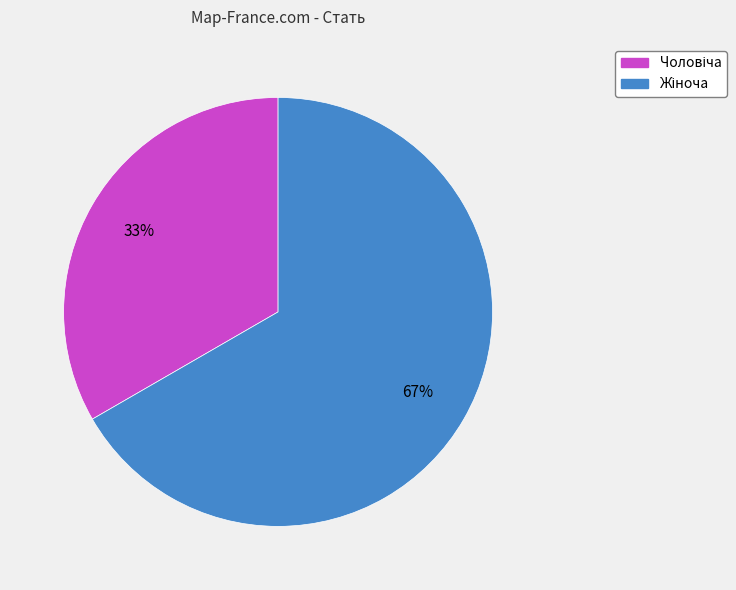

To the nearest percent, what is the average slice percentage?

50%